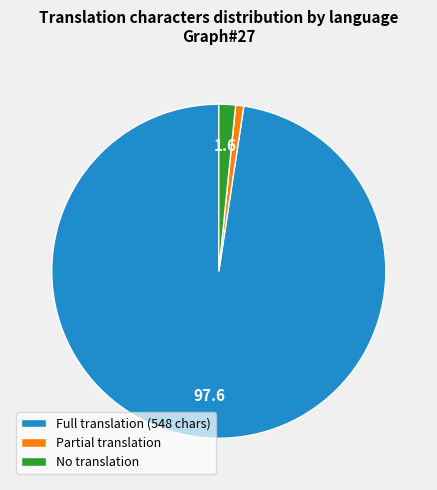

Which category has the smallest portion of the pie?

Partial translation